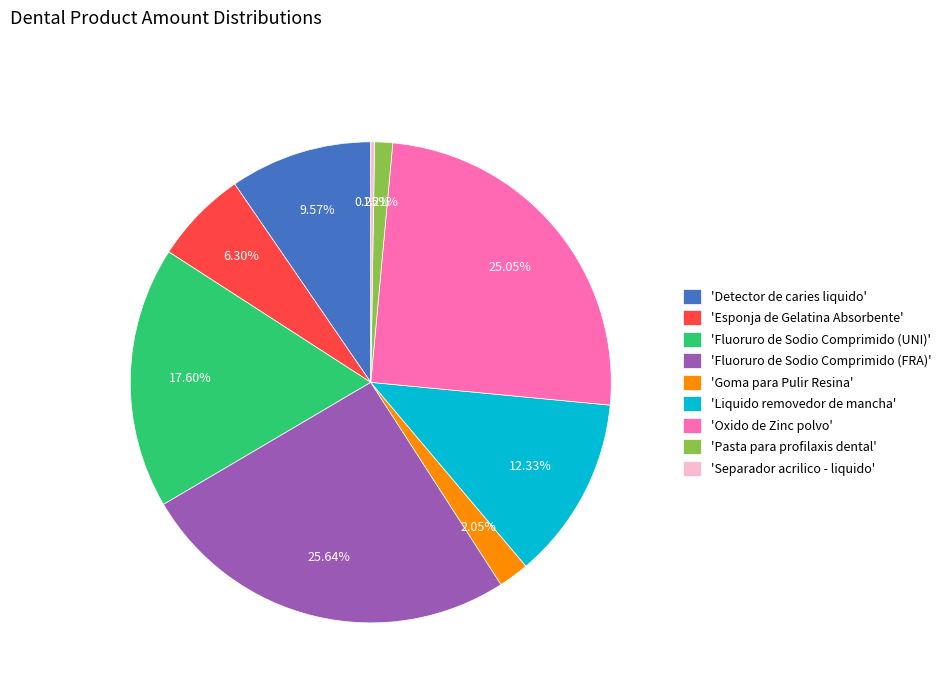

What is the ratio of the value at 'Liquido removedor de mancha' to the value at 'Fluoruro de Sodio Comprimido (UNI)'?

0.7